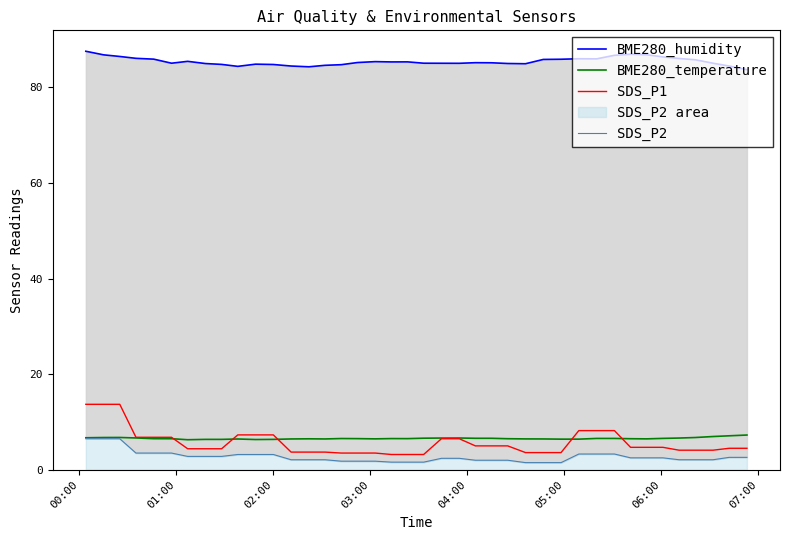

At how many categories does at least one series exceed 63?

40